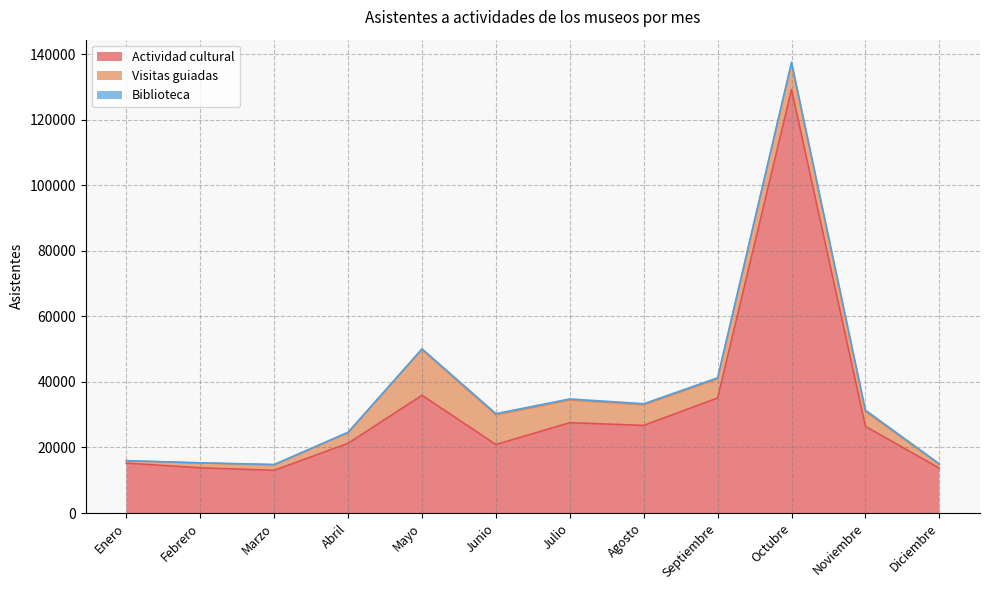

What is the highest value of the Biblioteca series?

418